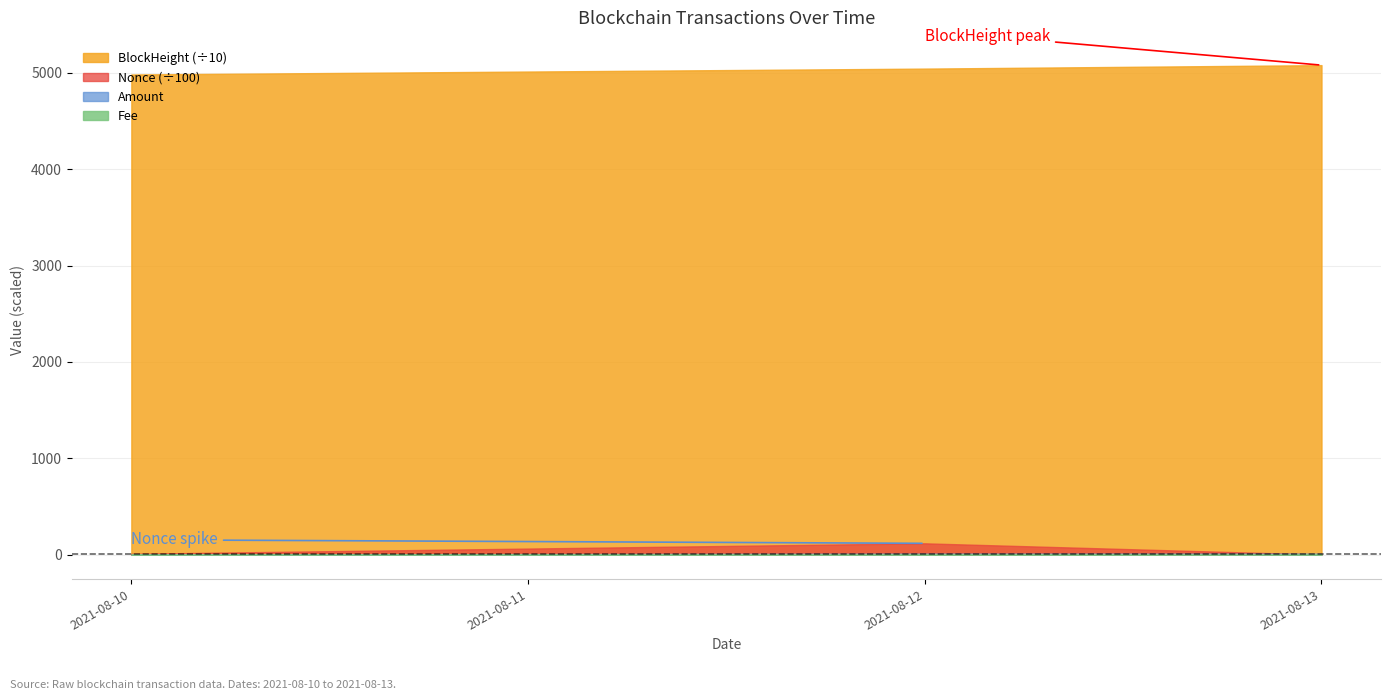

At which label does BlockHeight first exceed 50436?

2021-08-13